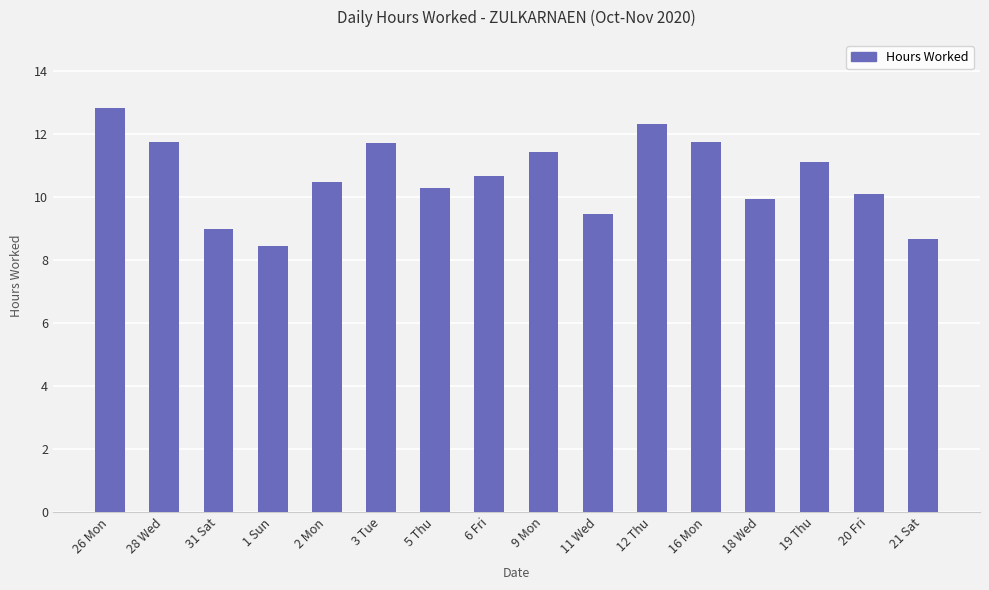

Where does the data first go above 10?

26 Mon